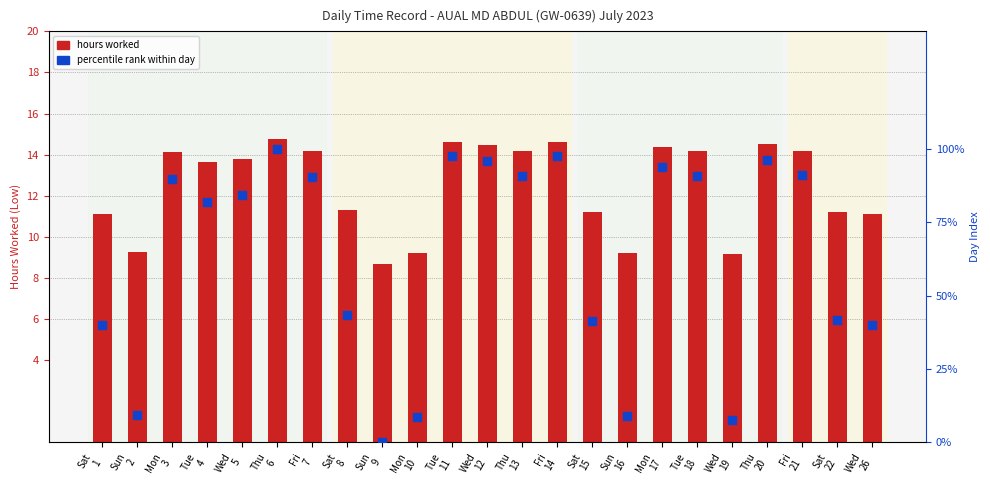

At how many categories does at least one series exceed 36?

18